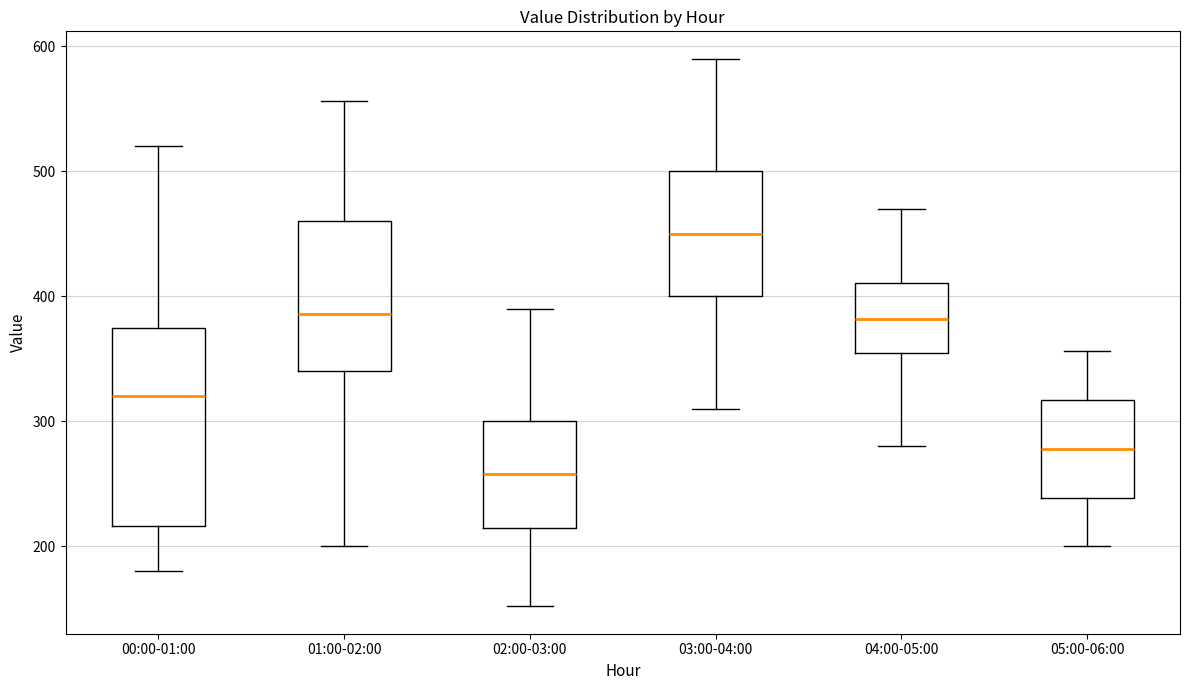

Where is the lower edge of the box for 03:00-04:00 on the y-axis? The values are not printed on the chart, so give them approximately, as read against the axis.

400